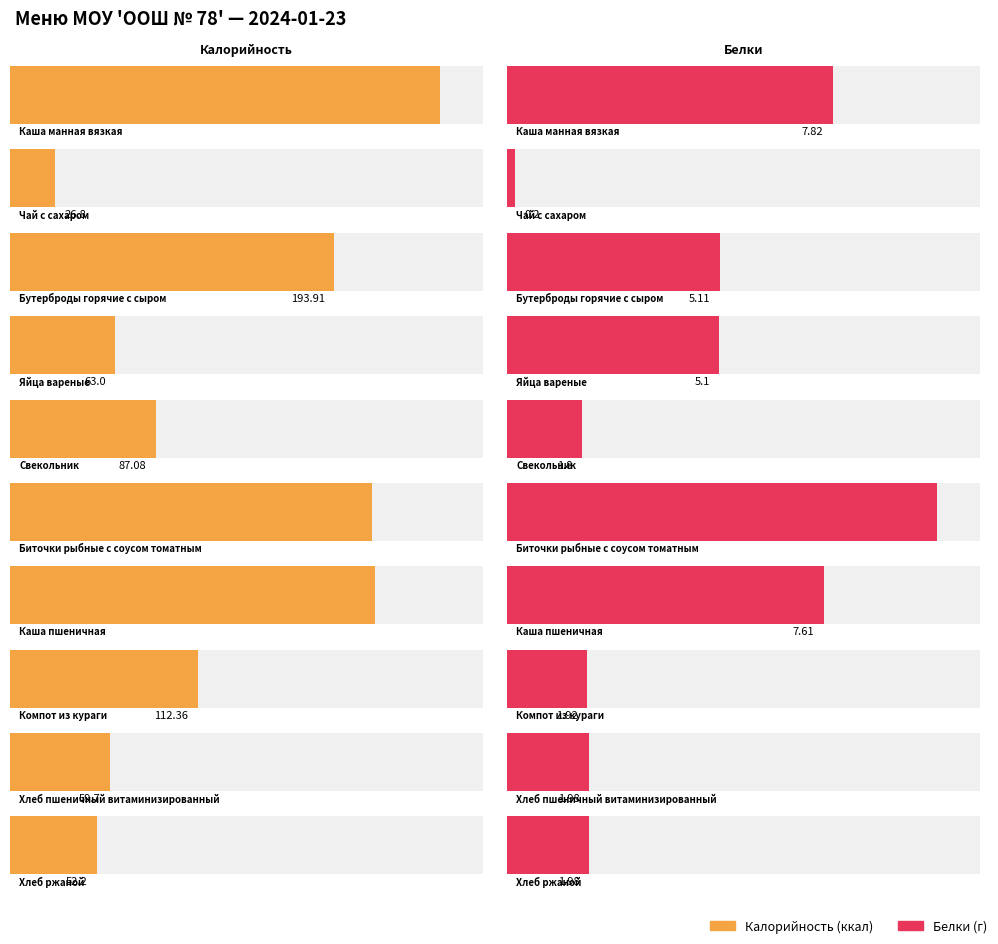

What is the approximate value of Калорийность at Биточки рыбные с соусом томатным?

216.6